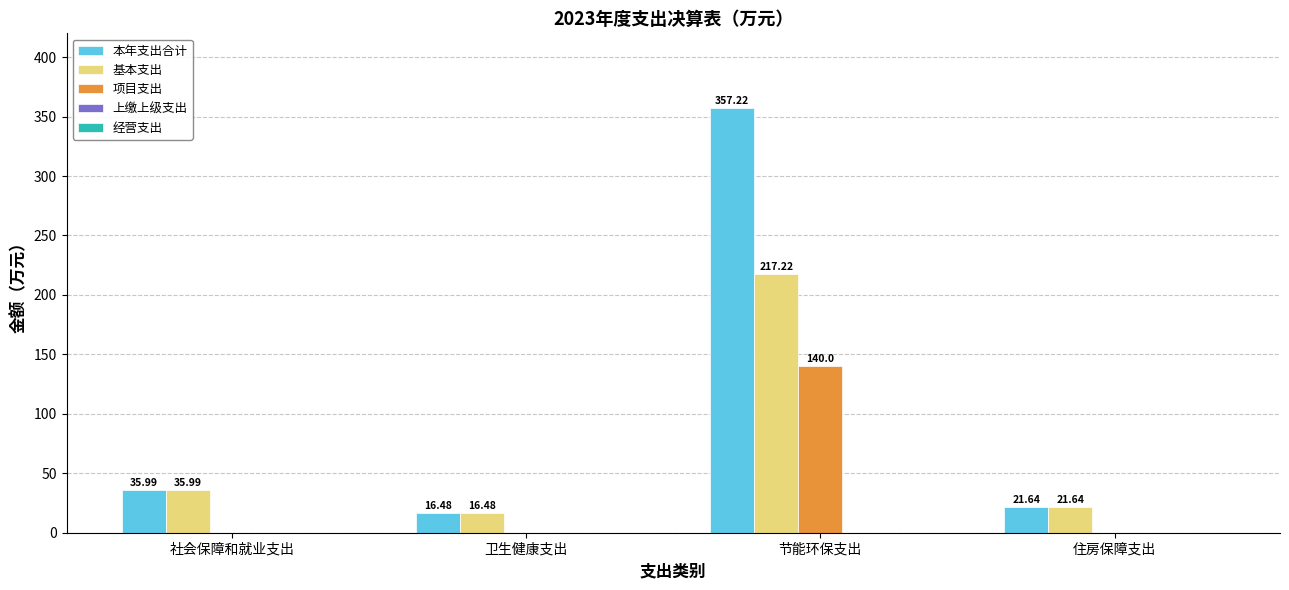

What is the sum of all 基本支出 values?

291.3